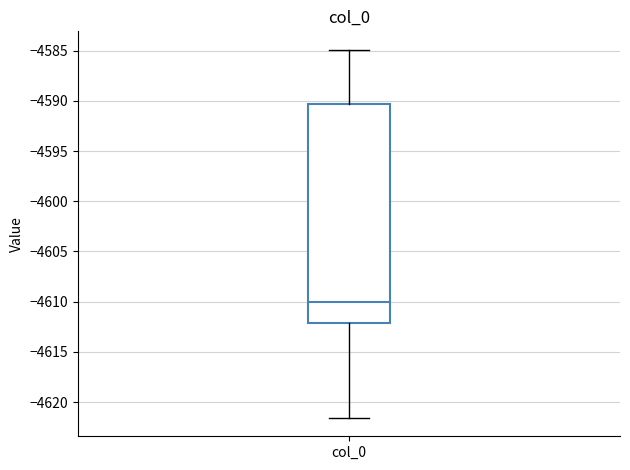

Read this box plot against the y-axis: the position of the median line, the range covered by the box, and the ends of both whiskers. The values are not printed on the chart, so give them approximately, as read against the axis.

median -4610.0, box -4612.0 to -4590.5, whiskers -4621.5 to -4585.0